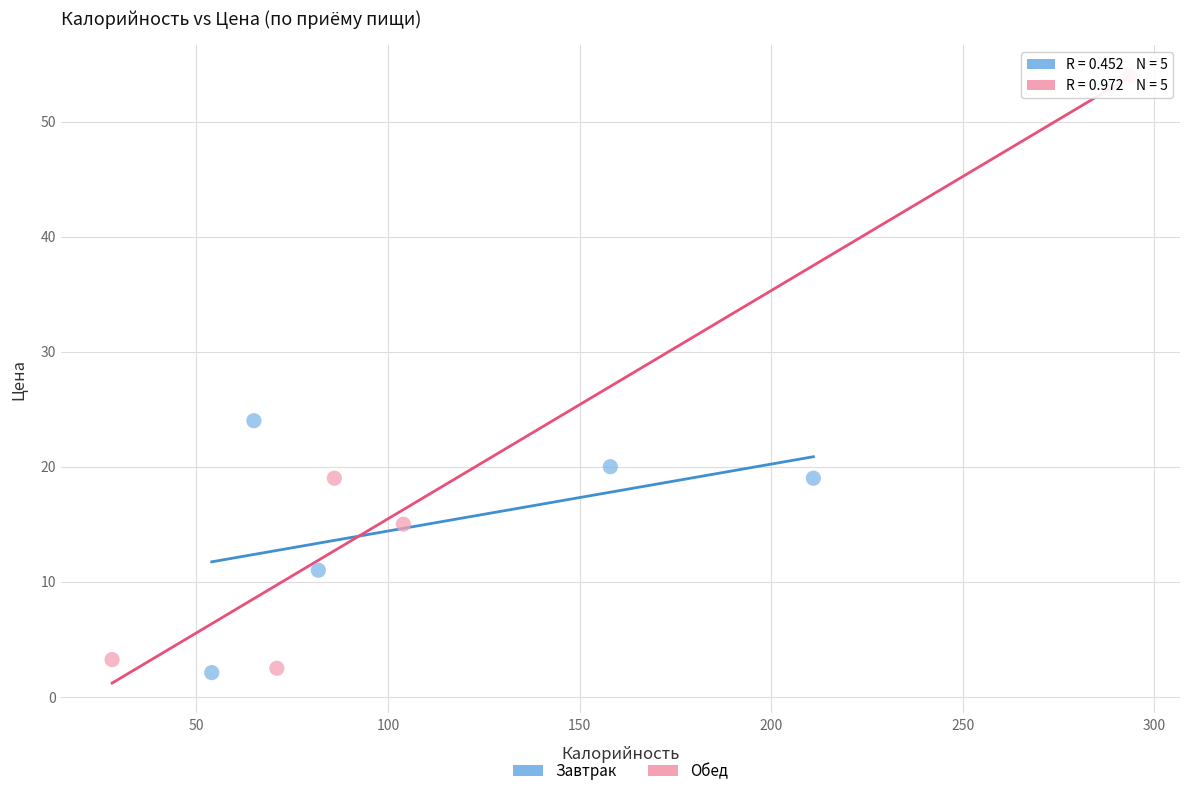

Which series has the largest Y range (max minus min)?

Обед